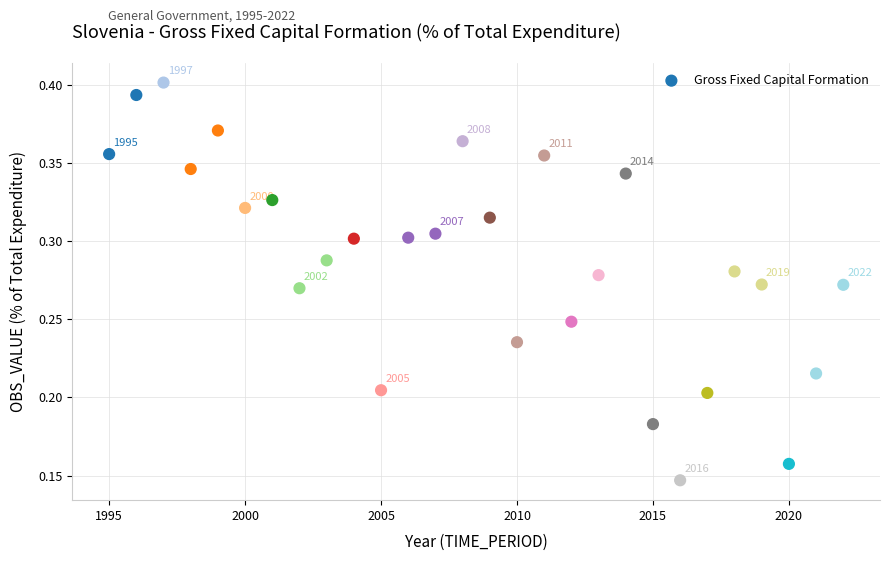

What is the range of X values (max minus min)?

27.0